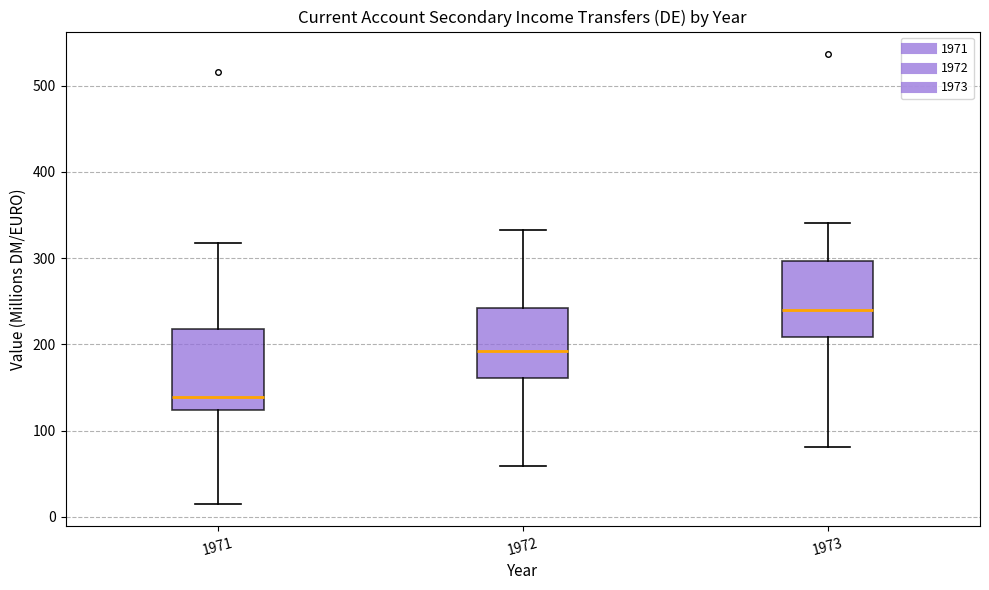

Where is the lower edge of the box at x = 1972 on the y-axis? The values are not printed on the chart, so give them approximately, as read against the axis.

160